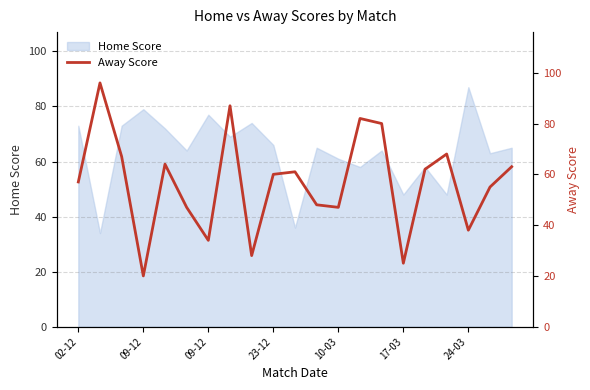

Approximately how many times larger is the value at 11 compared to 10?

0.8